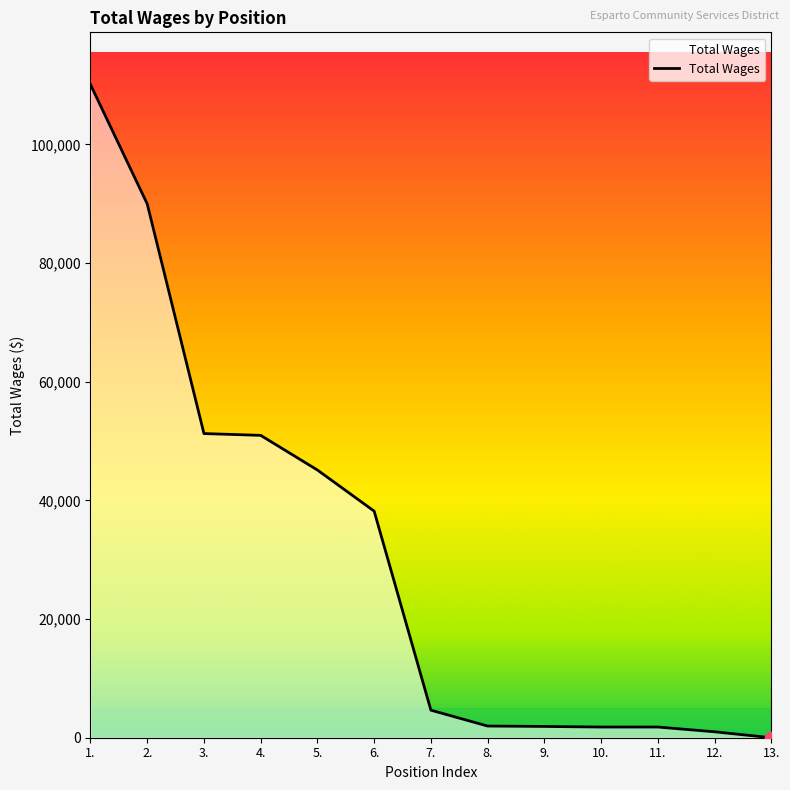

Between 7. and 2., which is larger?

2.